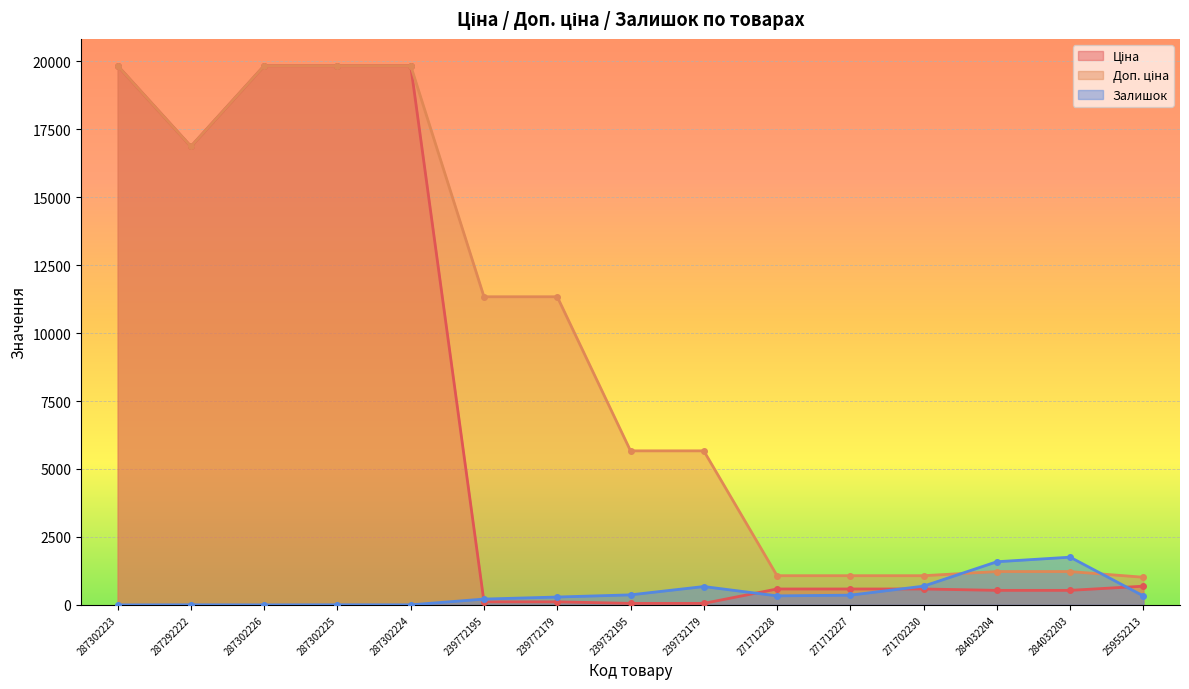

True or false: Ціна has a value of 19831.1 at 287302225.

True